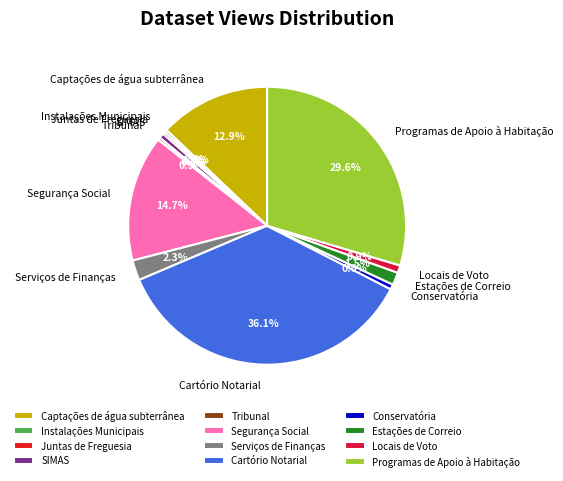

Do Conservatória and Locais de Voto together represent more than half of the pie?

No